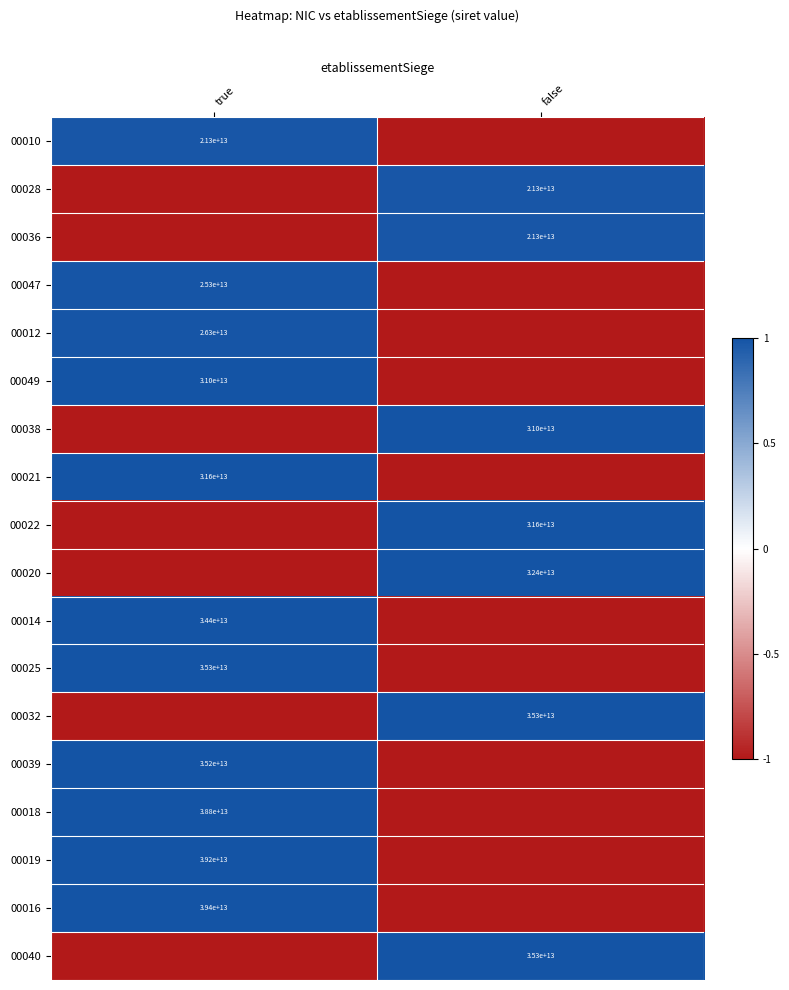

The value of 00028 at false is 21300000000000. True or false?

True